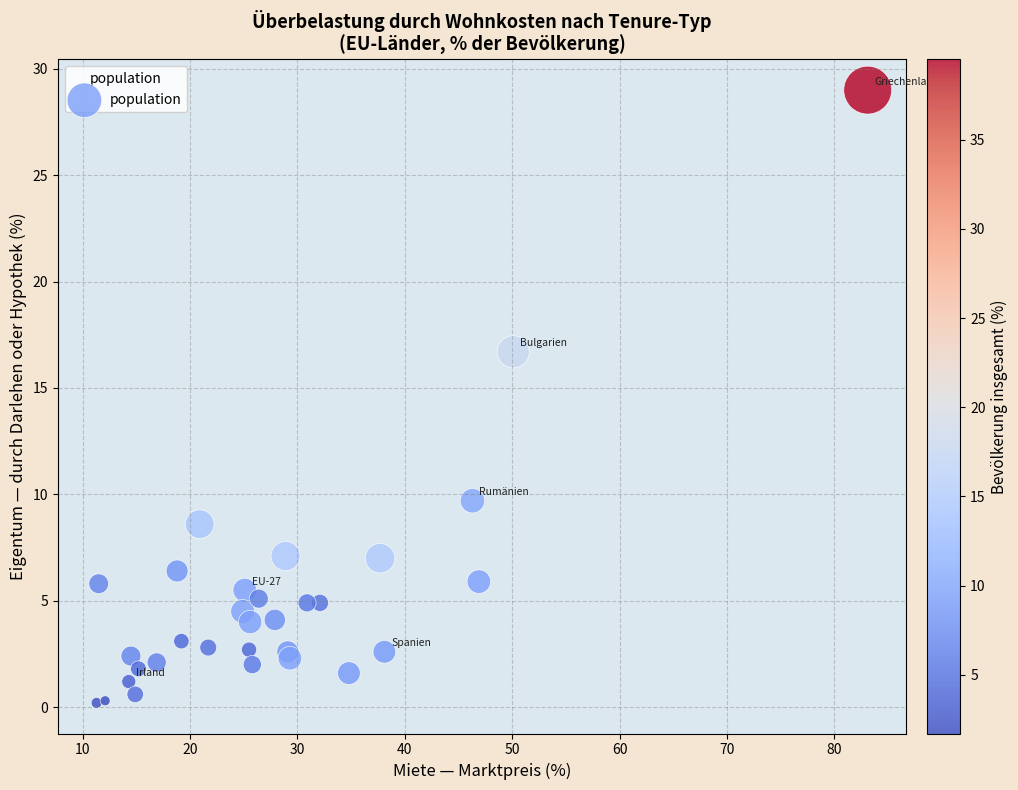

What Y value in the scatter plot is closest to 14?

16.7